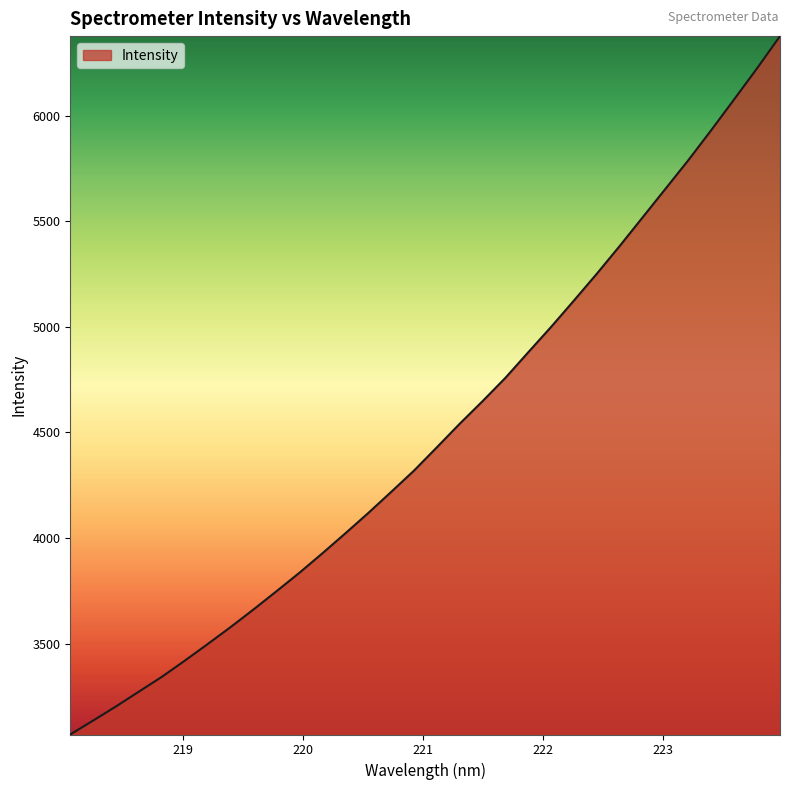

What is the minimum value shown in the chart?

3068.9